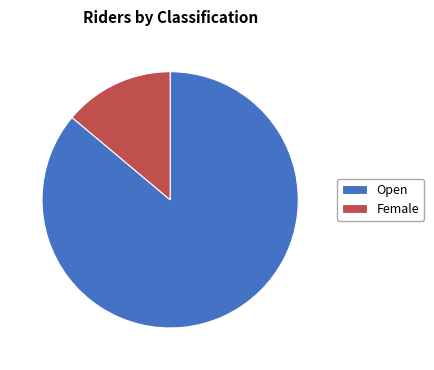

Does Female represent more than half of the total?

No